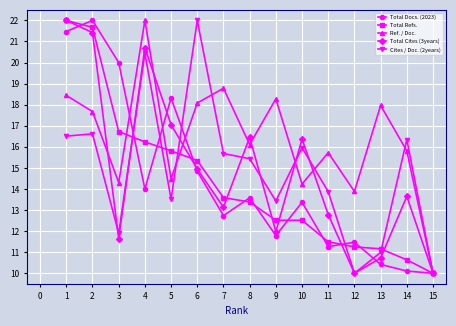

What is the maximum value for Cites / Doc. (2years)?

22.0